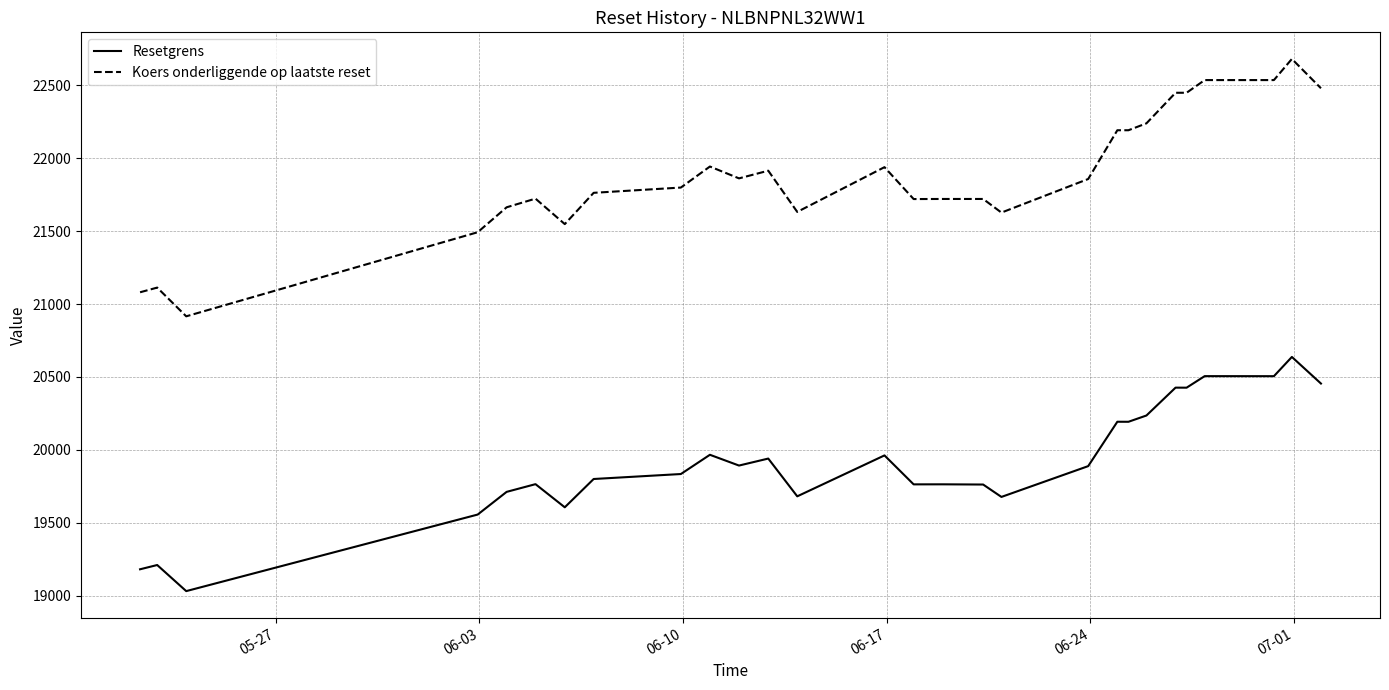

True or false: Resetgrens and Koers onderliggende op laatste reset cross at least once.

False